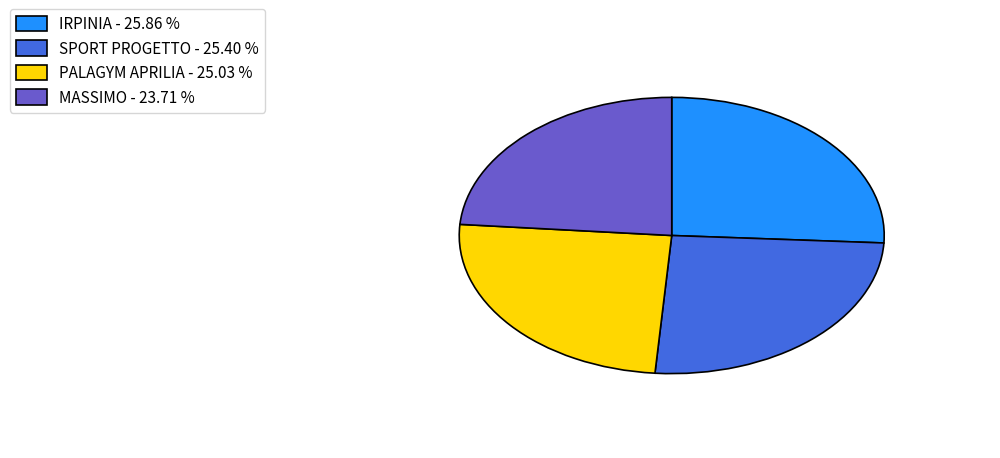

True or false: SPORT PROGETTO accounts for 25% of the total.

True